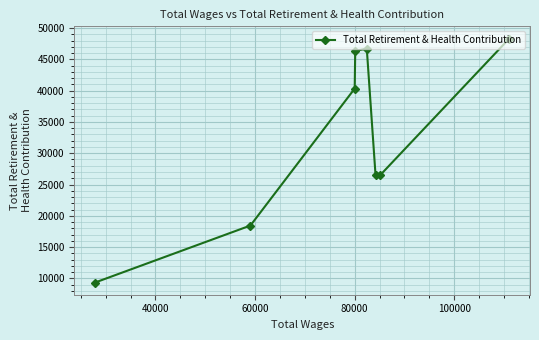

What is the greatest value displayed?

48344